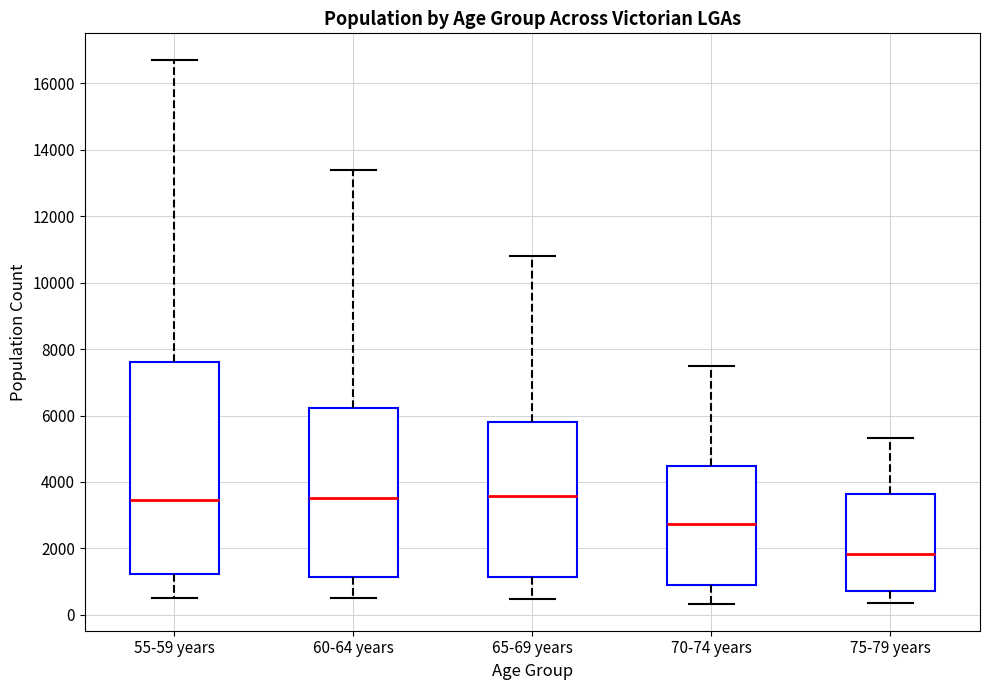

Which box is the tallest, from its lower edge to its upper edge?

55-59 years